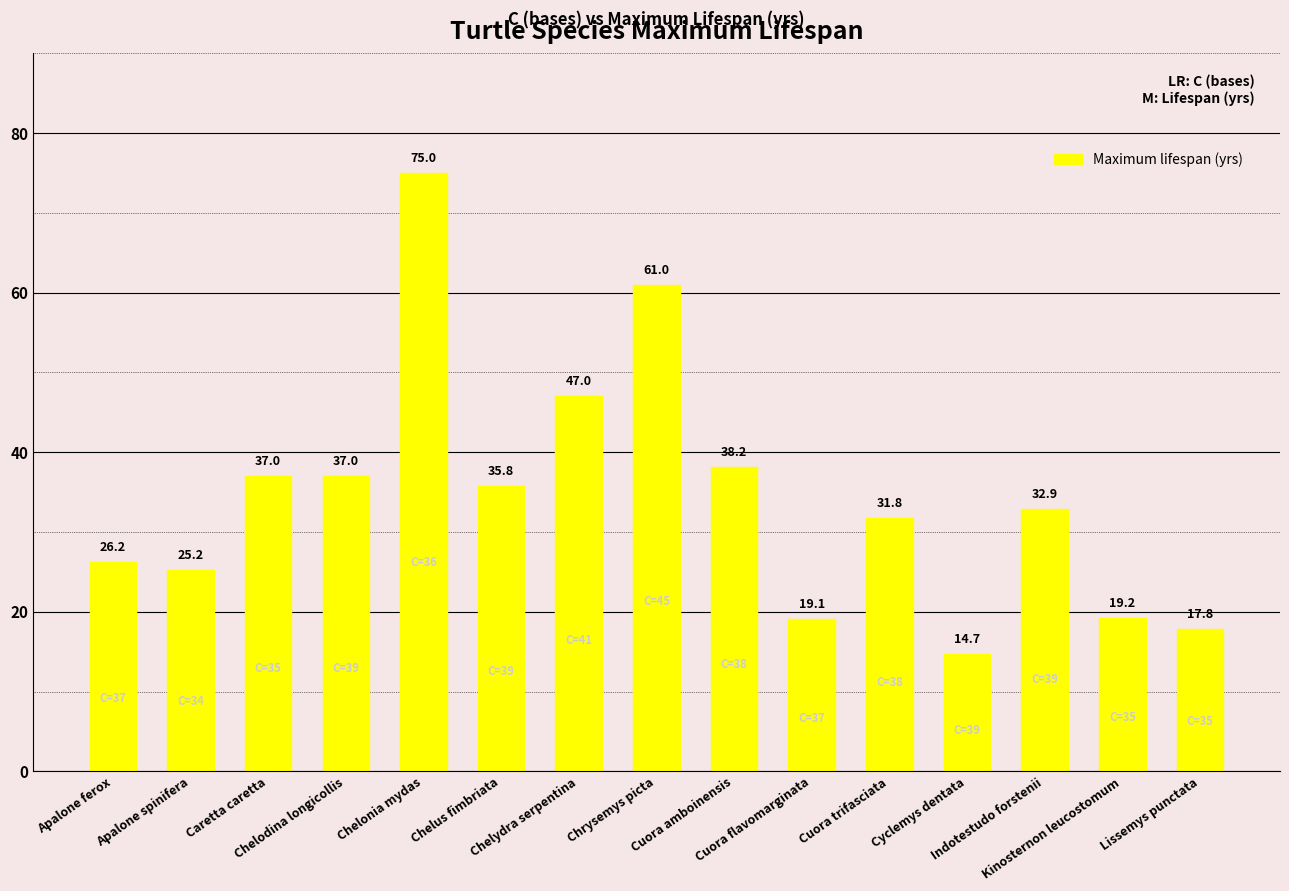

Where is the data nearest to the value 44?

Chelydra serpentina